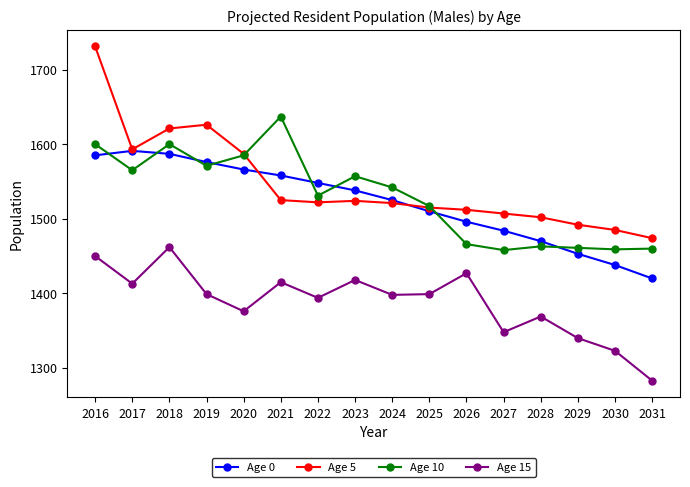

What is the value of the Age 5 point at the 10th from the left?

1515